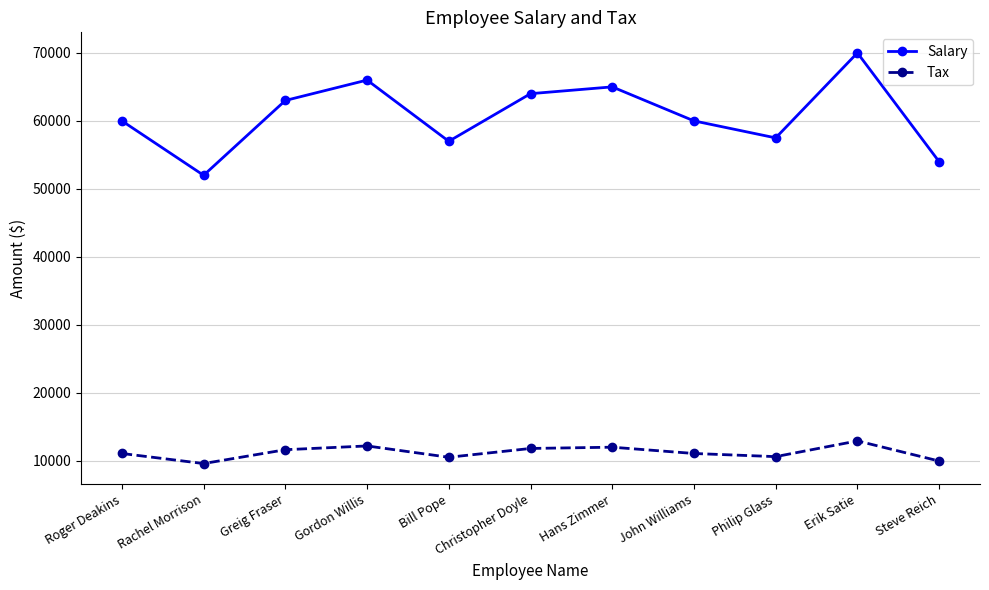

Which category has the highest value across all series?

Erik Satie